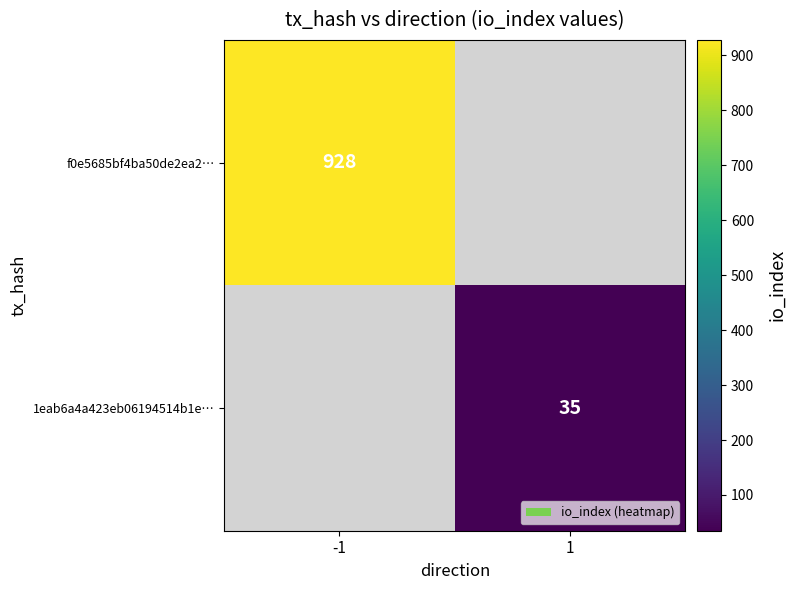

True or false: f0e5685bf4ba50de2ea2… has a value of 928 at -1.

True